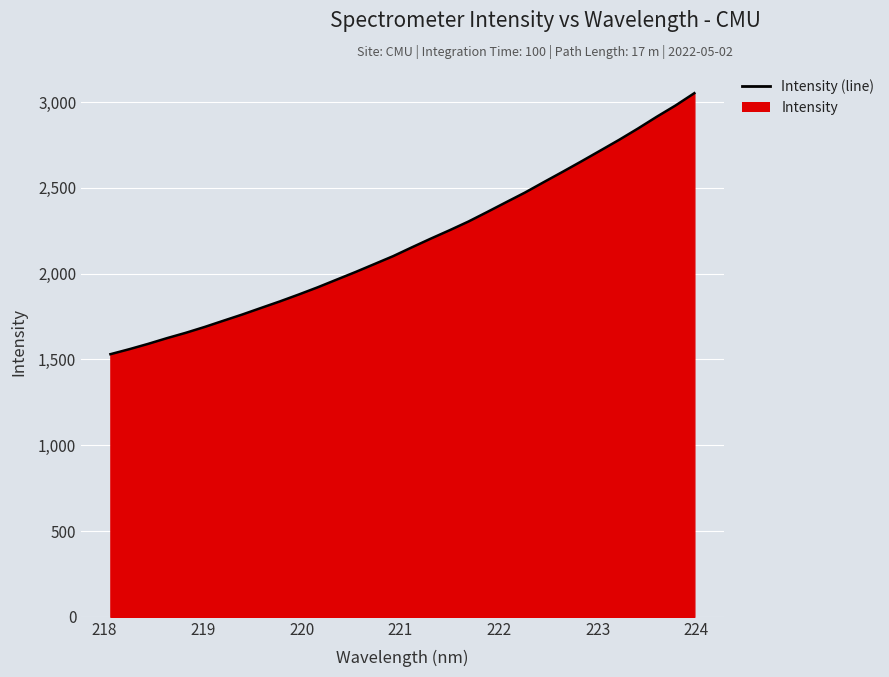

What is the greatest value displayed?

3051.5